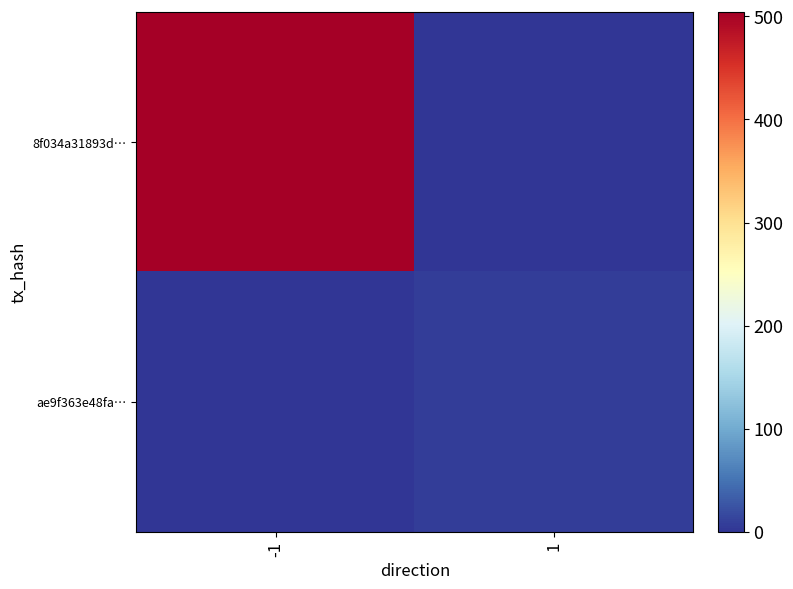

Reading left to right, extract all data points from this chart.

8f034a31893d…: -1=504	1=0
ae9f363e48fa…: -1=0	1=6